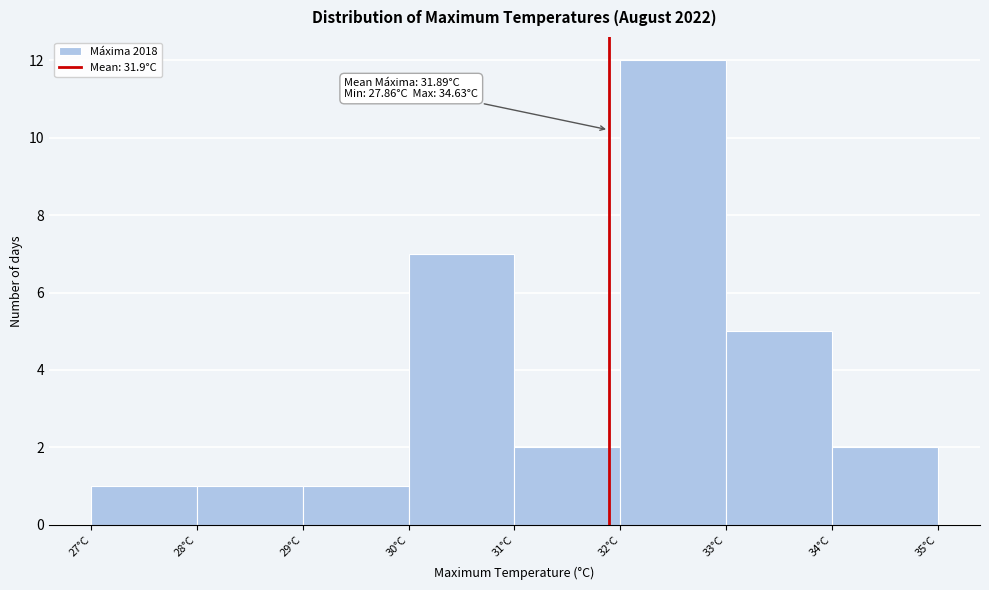

Over which range of the x-axis is the bar tallest?

32 to 33